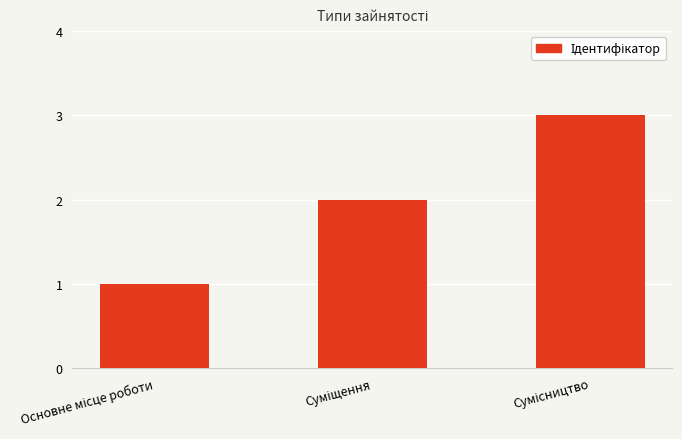

What is the greatest value displayed?

3